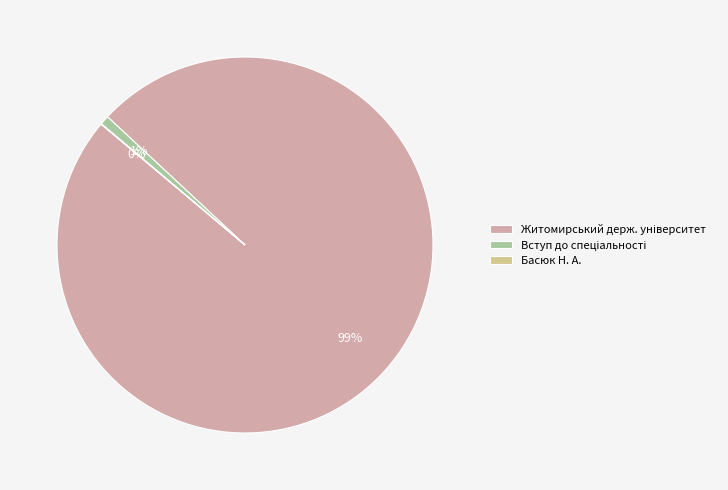

To the nearest percent, what is the difference between the Басюк Н. А. and Вступ до спеціальності slice percentages?

1%